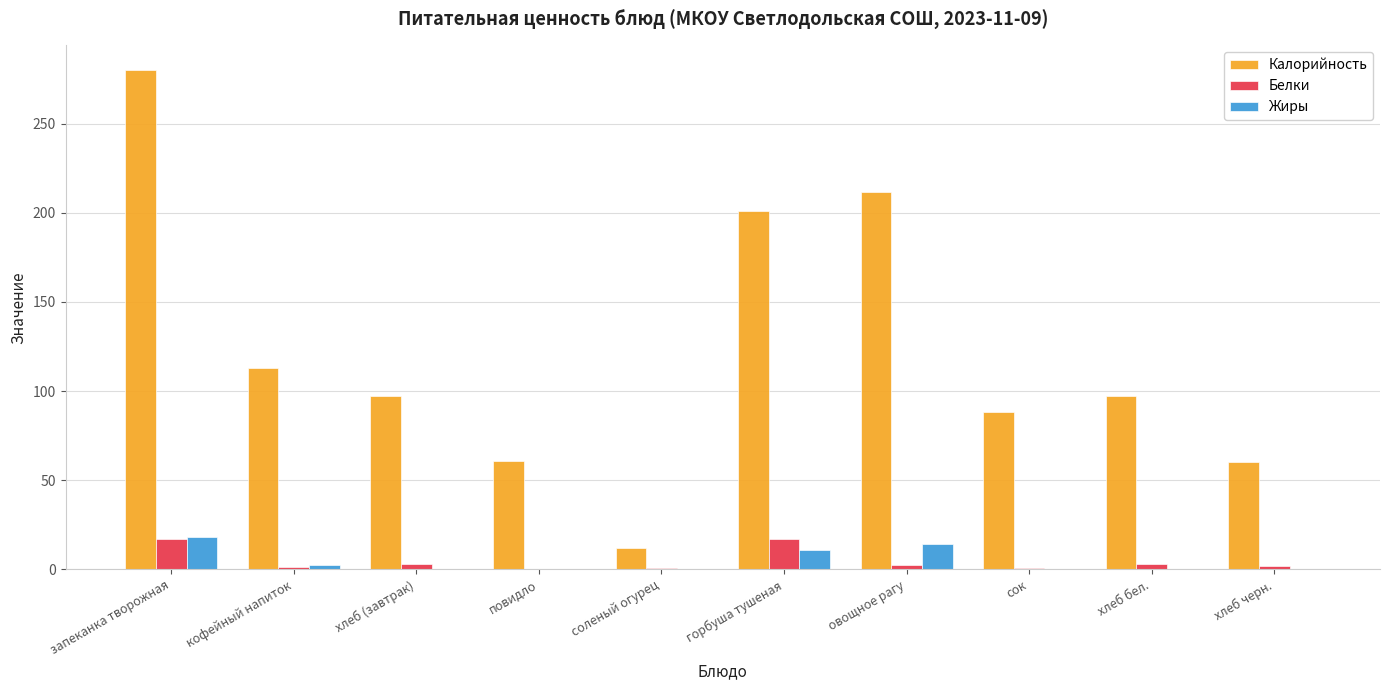

What is the difference between the Калорийность values at горбуша тушеная and запеканка творожная?

79.0